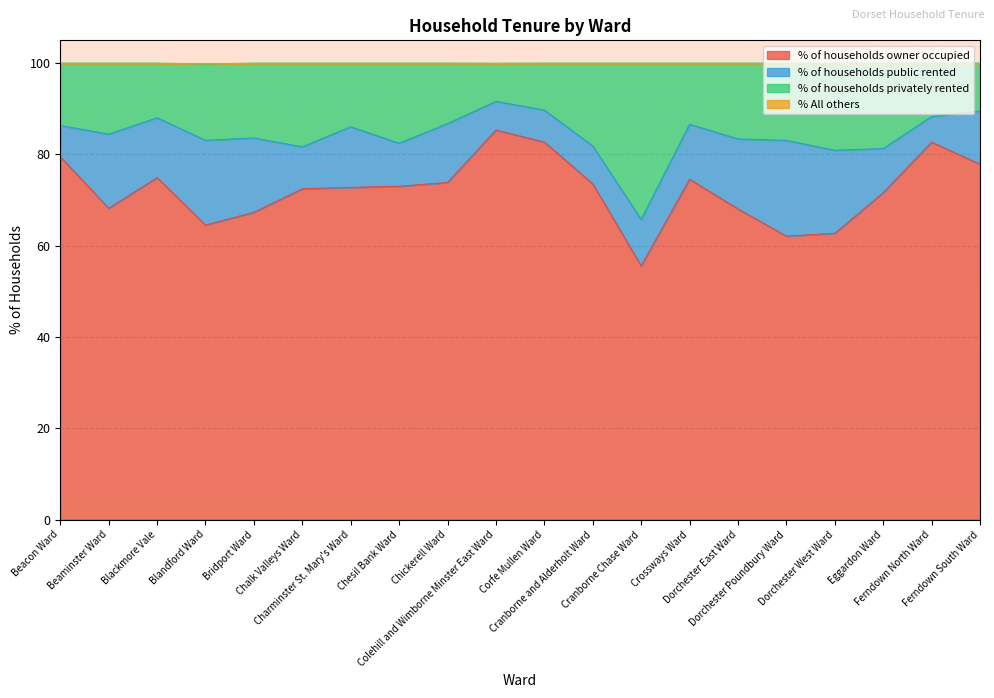

What is the maximum value for % of households owner occupied?

85.3